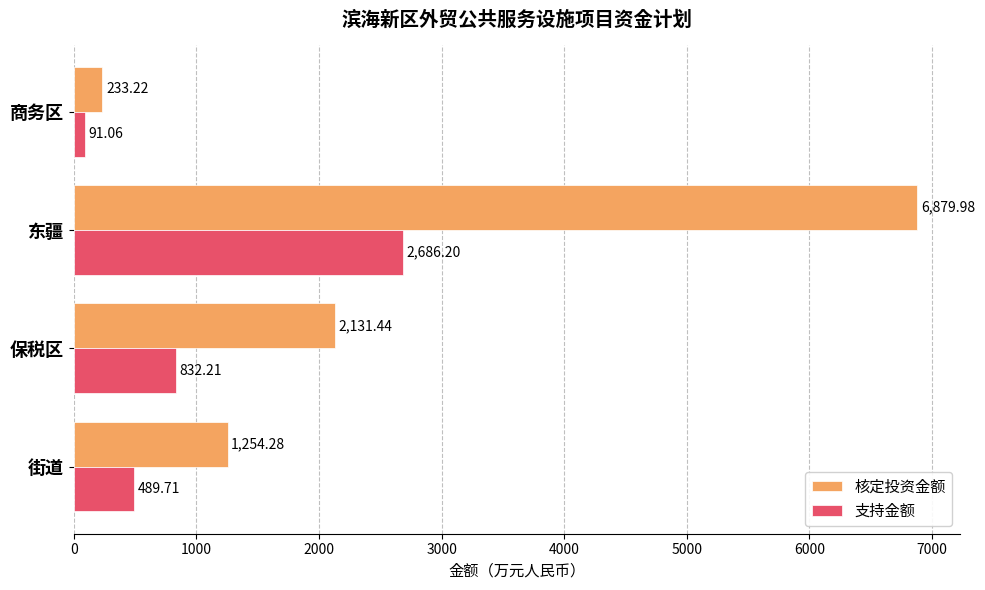

Which label corresponds to the smallest value in the chart?

商务区